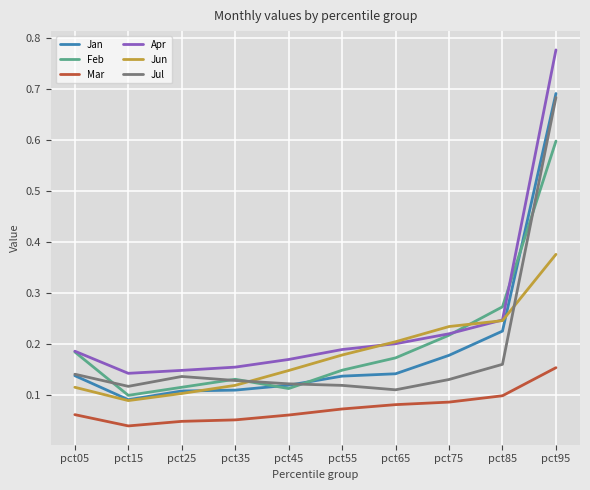

Is it true that Feb equals 0.2 at pct65?

True